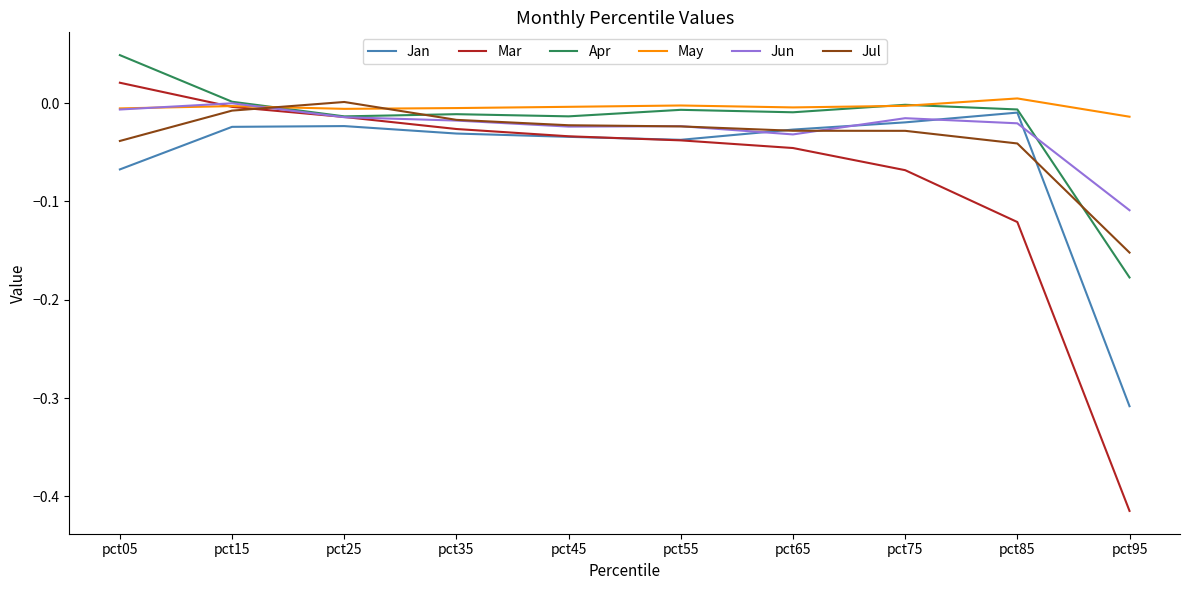

How many series are shown in this chart?

6